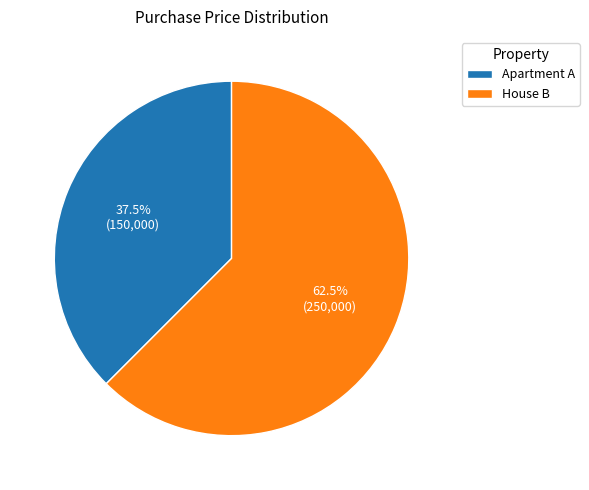

Between House B and Apartment A, which is larger?

House B